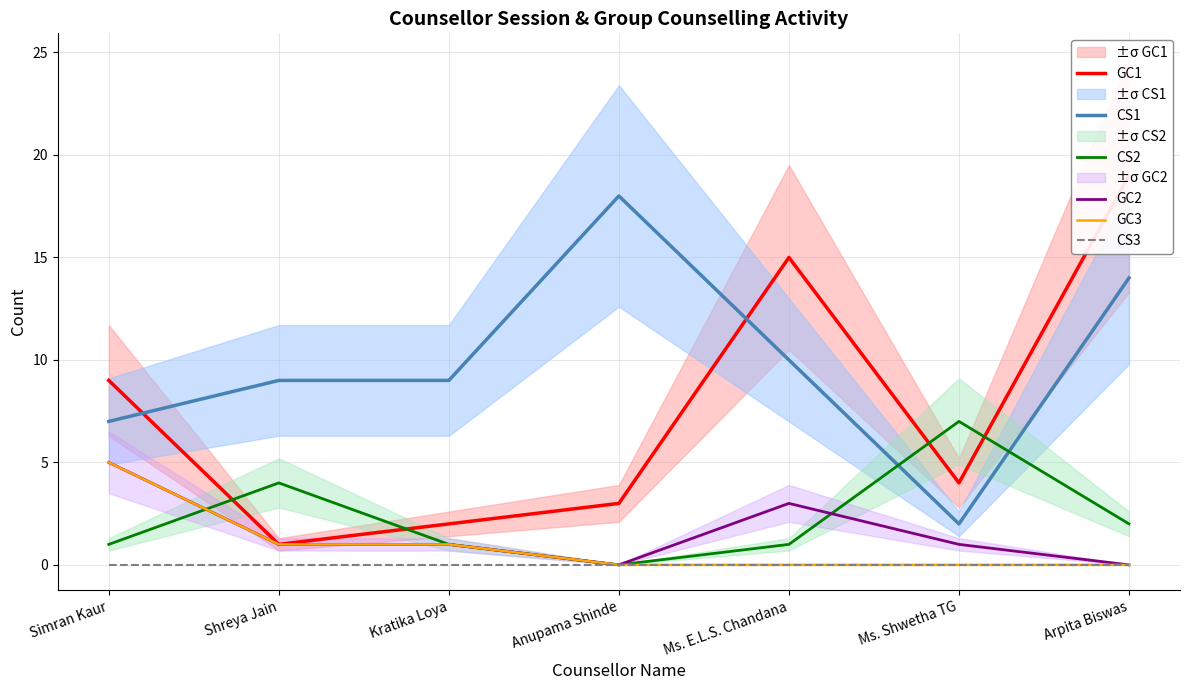

True or false: GC1 and GC3 cross at least once.

False